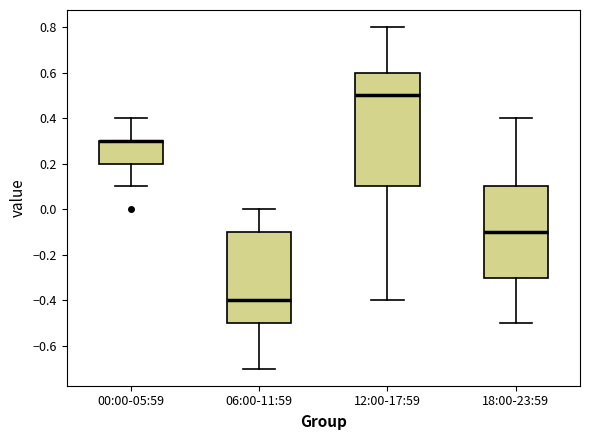

Reading left to right, transcribe this box plot: for each box, give where its median line is, the range the box spans, and where its two whiskers end, as read against the y-axis. The values are not printed on the chart, so give them approximately, as read against the axis.

00:00-05:59: median 0.3 (drawn on the box's upper edge), box 0.2 to 0.3, whiskers 0.1 to 0.4
06:00-11:59: median -0.4, box -0.5 to -0.1, whiskers -0.7 to 0.0
12:00-17:59: median 0.5, box 0.1 to 0.6, whiskers -0.4 to 0.8
18:00-23:59: median -0.1, box -0.3 to 0.1, whiskers -0.5 to 0.4